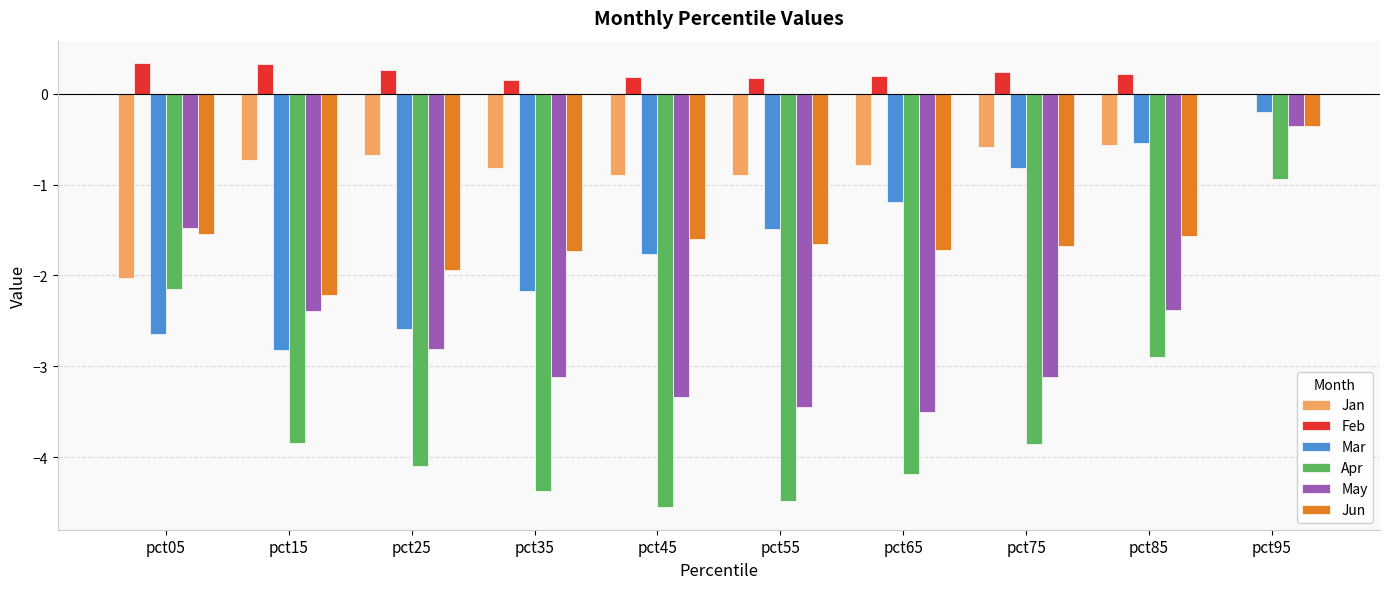

How many categories are shown in the chart?

10